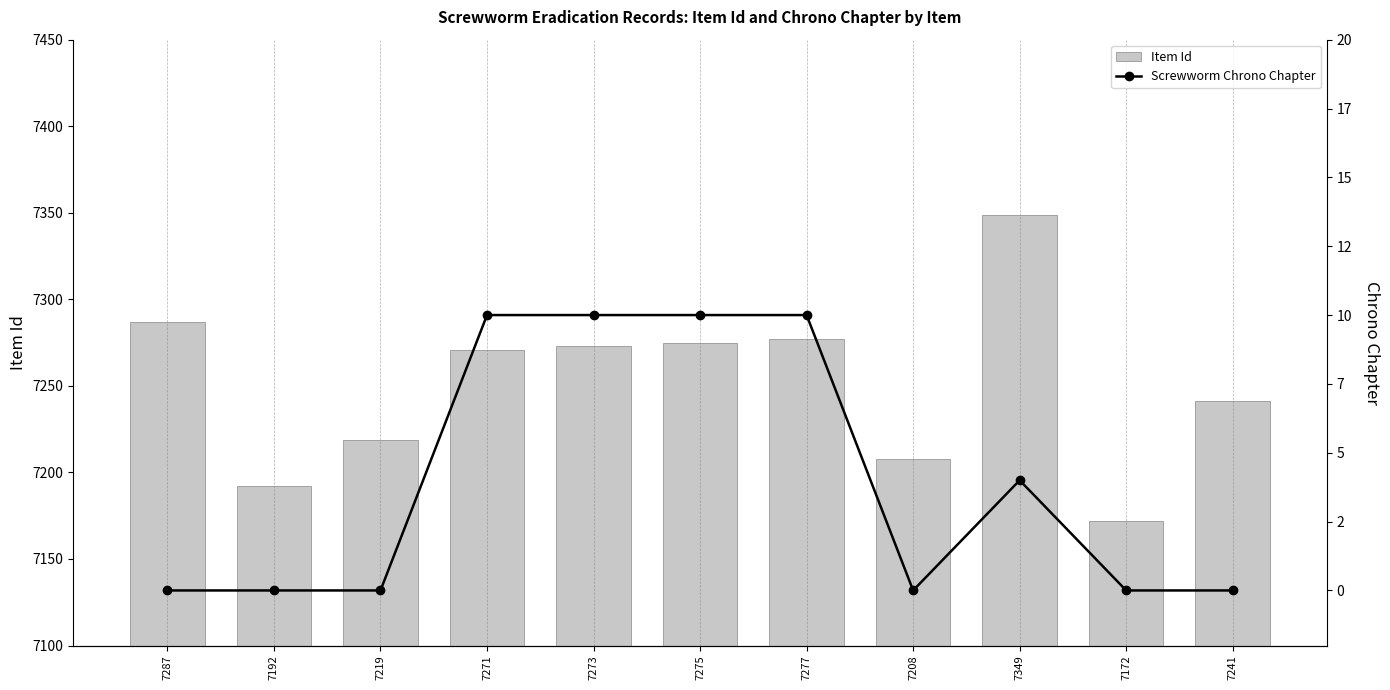

What is the label of the 9th bar from the right?

7219